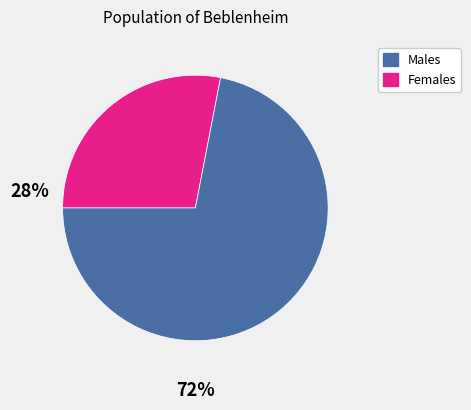

Is there any slice that represents more than half of the pie?

Yes